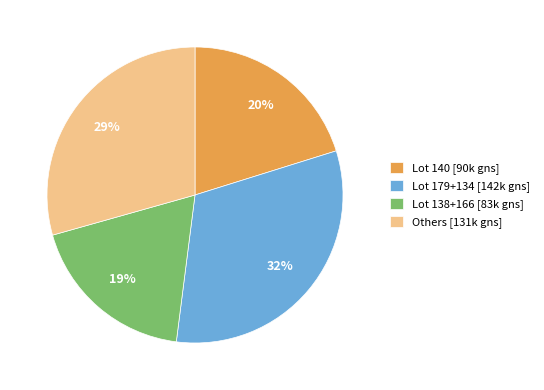

Do Others [131k gns] and Lot 179+134 [142k gns] together represent more than half of the pie?

Yes